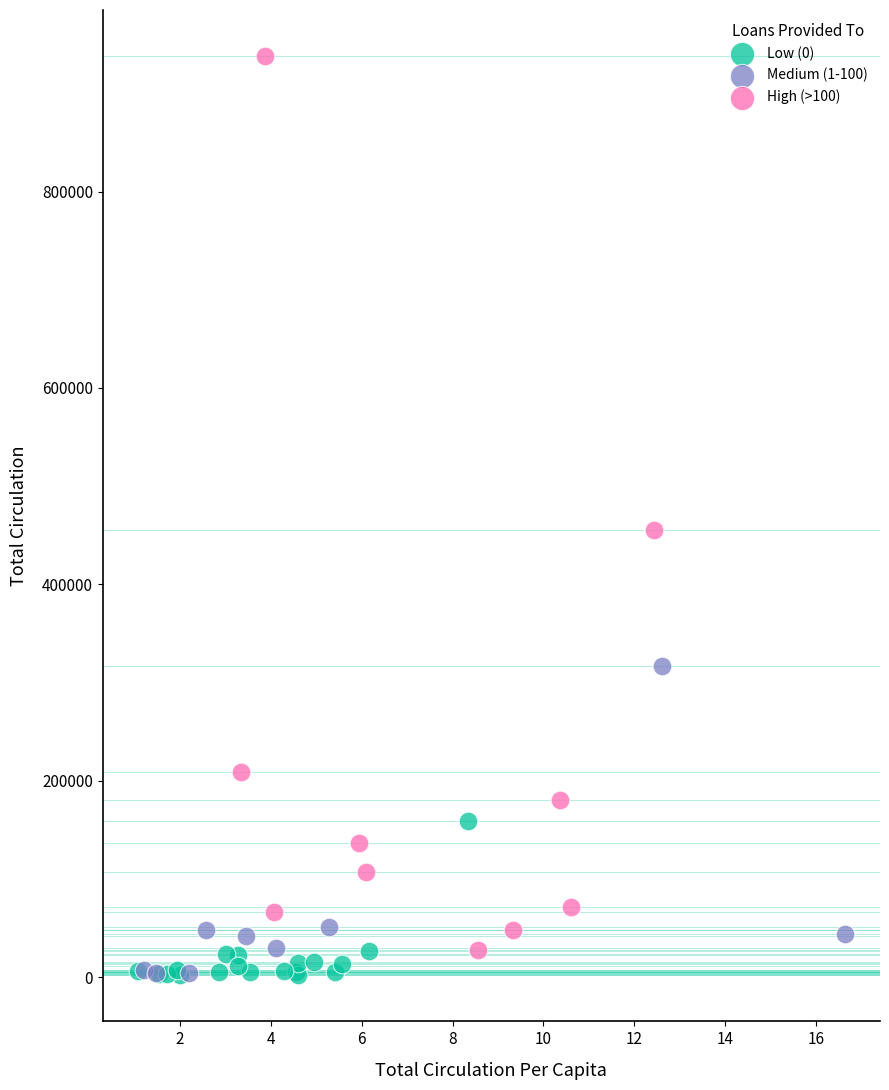

Which series has the largest Y range (max minus min)?

High (>100)